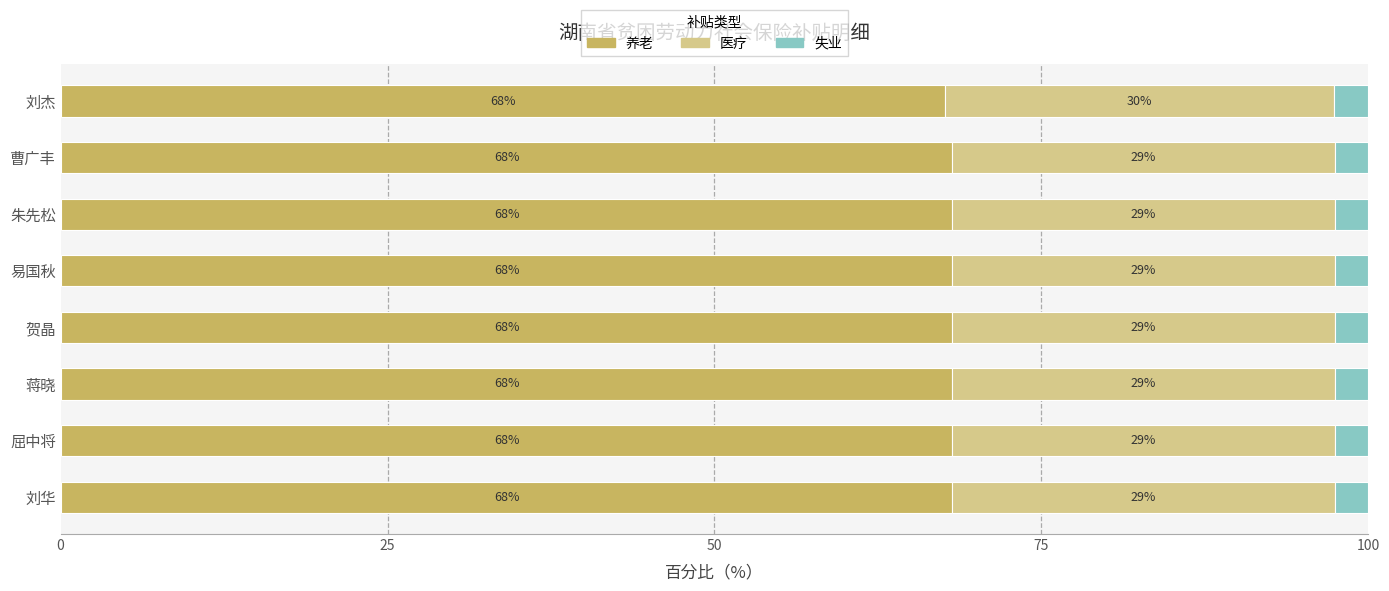

The 养老 series shows 21.8 at 贺晶. True or false?

False